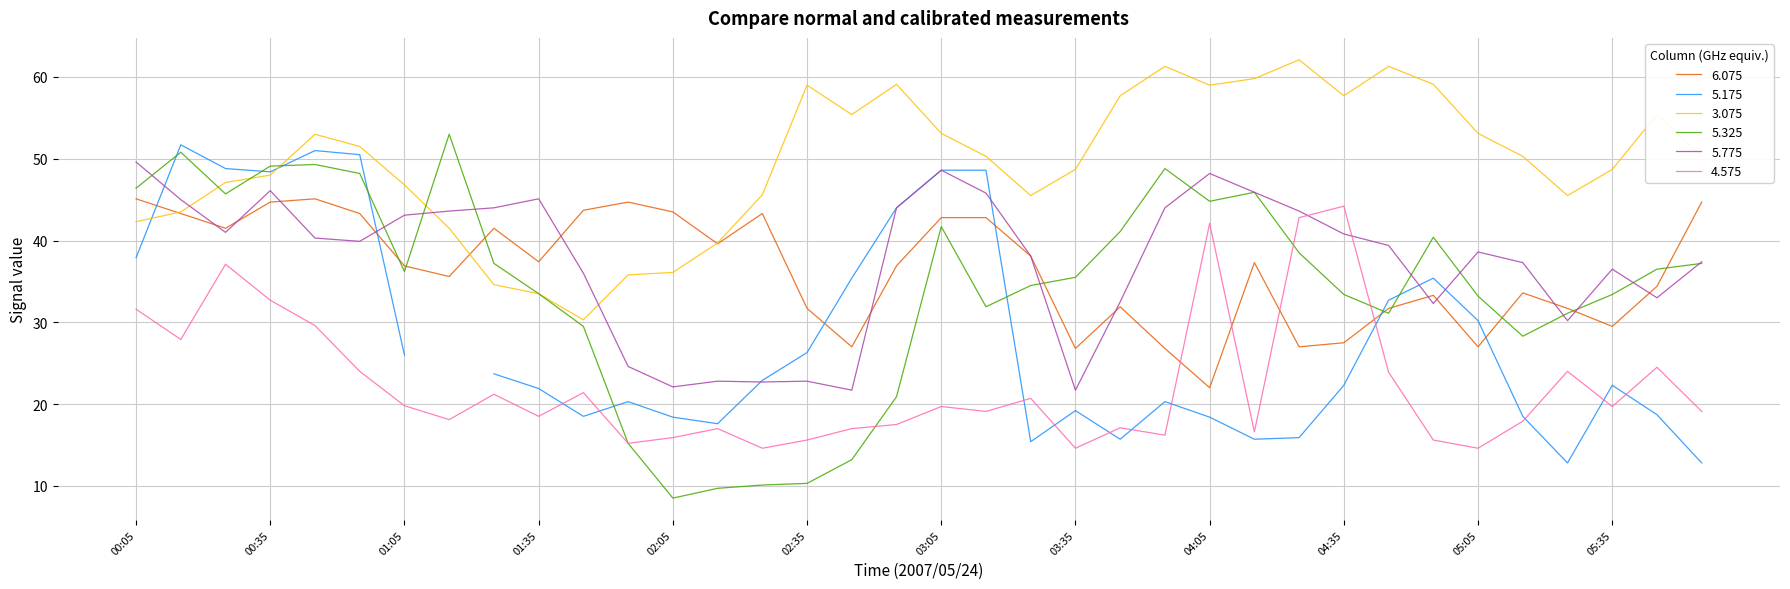

How many data points in 3.075 are above 50?

19